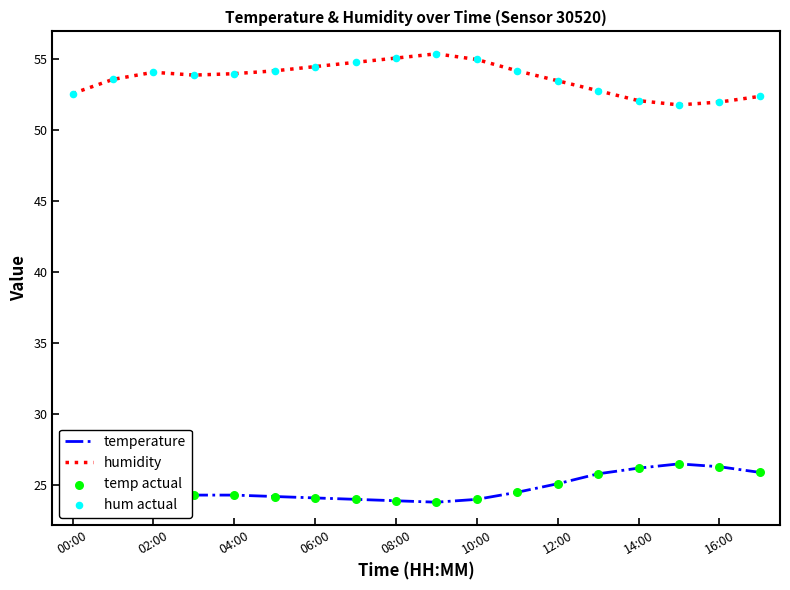

Which series has the largest total across all categories?

humidity